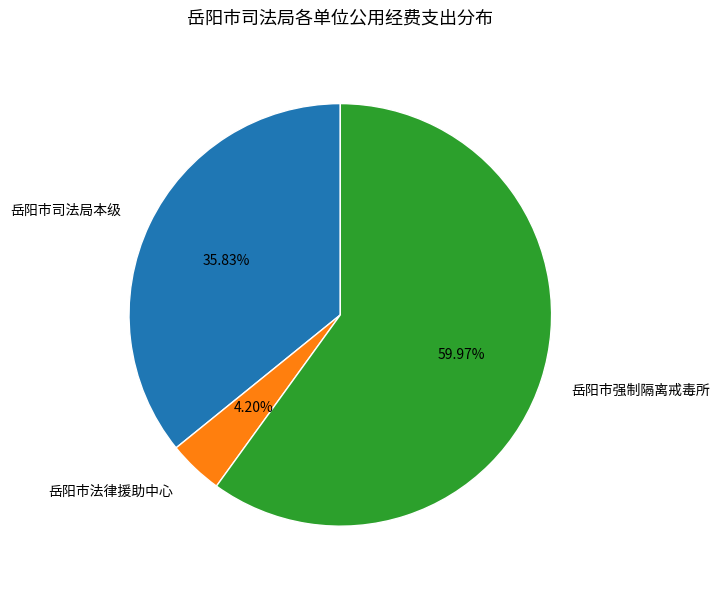

What is the total percentage of 岳阳市强制隔离戒毒所 and 岳阳市法律援助中心?

64.2%